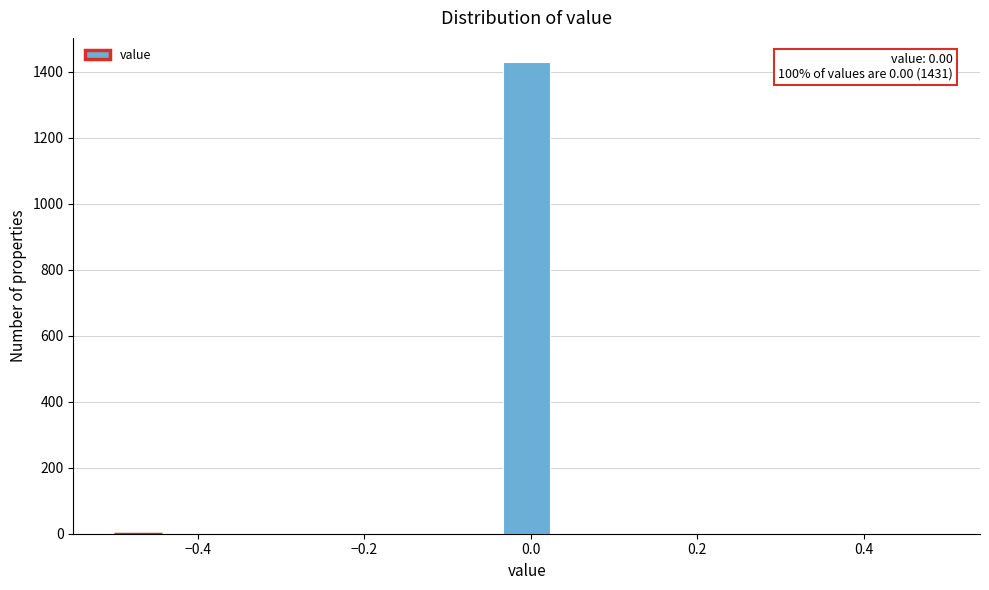

Read against the x-axis, roughly where is the centre of the tallest bar?

0.00